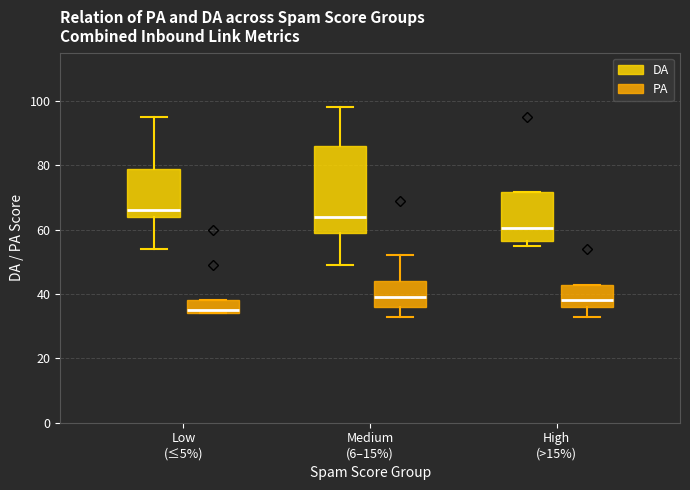

Comparing the boxes themselves (not the whiskers), which one is the tallest?

Medium (6–15%) (DA)